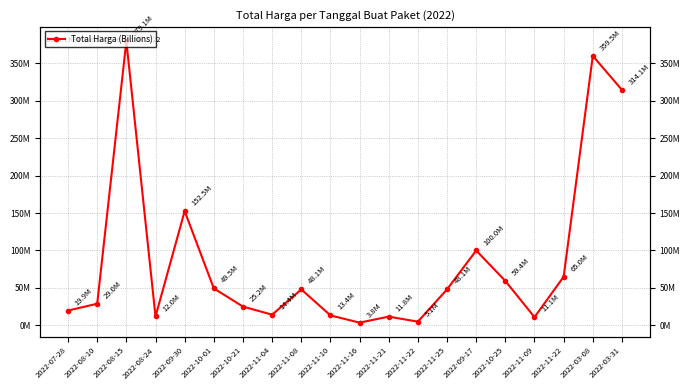

Between 2022-03-31 and 2022-07-28, which is larger?

2022-03-31